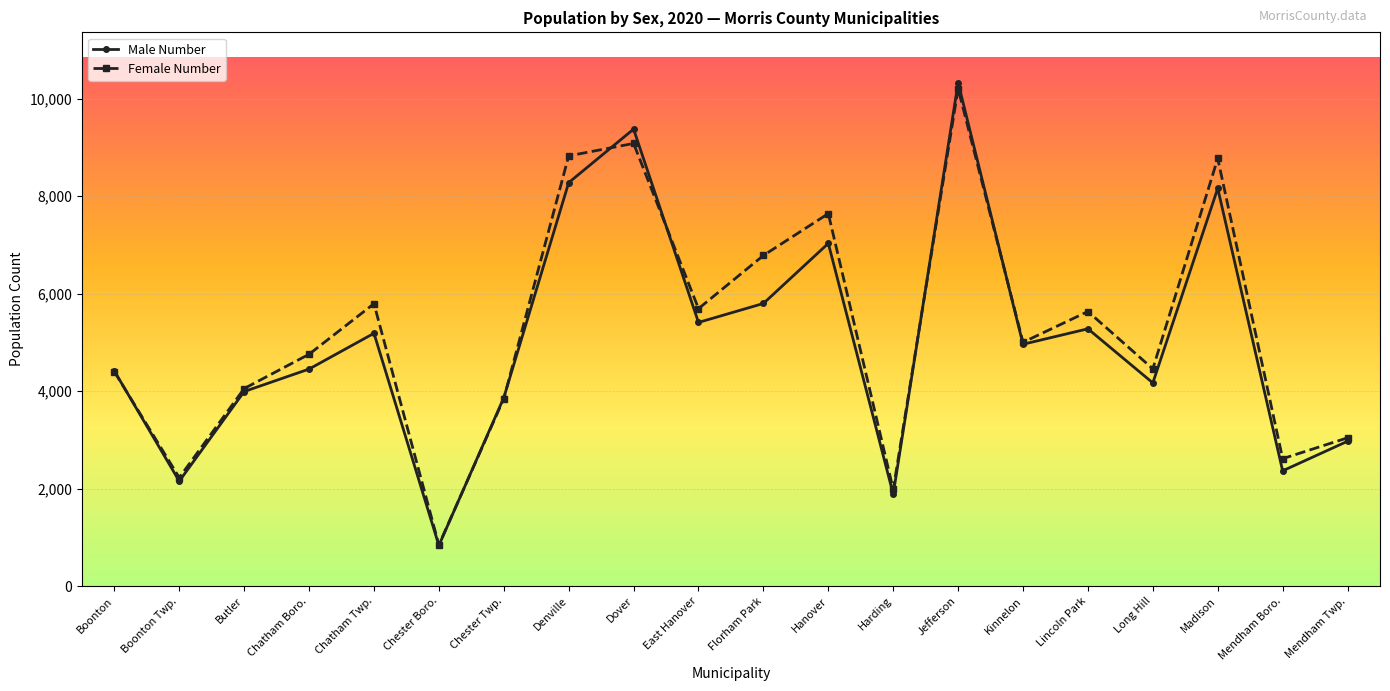

What is the maximum value shown in the chart?

10330